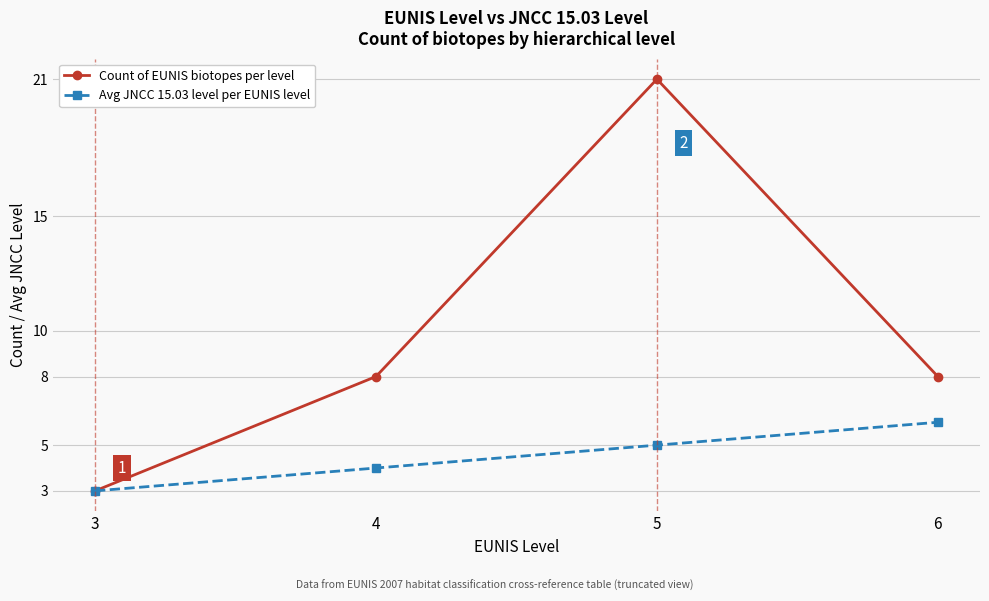

What value does the Count of EUNIS biotopes per level series have at 6, to the nearest 10?

10